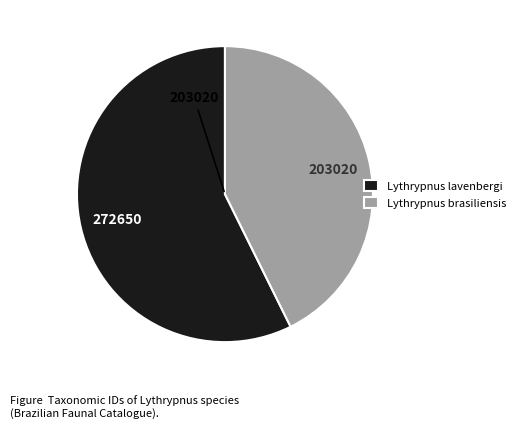

Between Lythrypnus lavenbergi and Lythrypnus brasiliensis, which is larger?

Lythrypnus lavenbergi